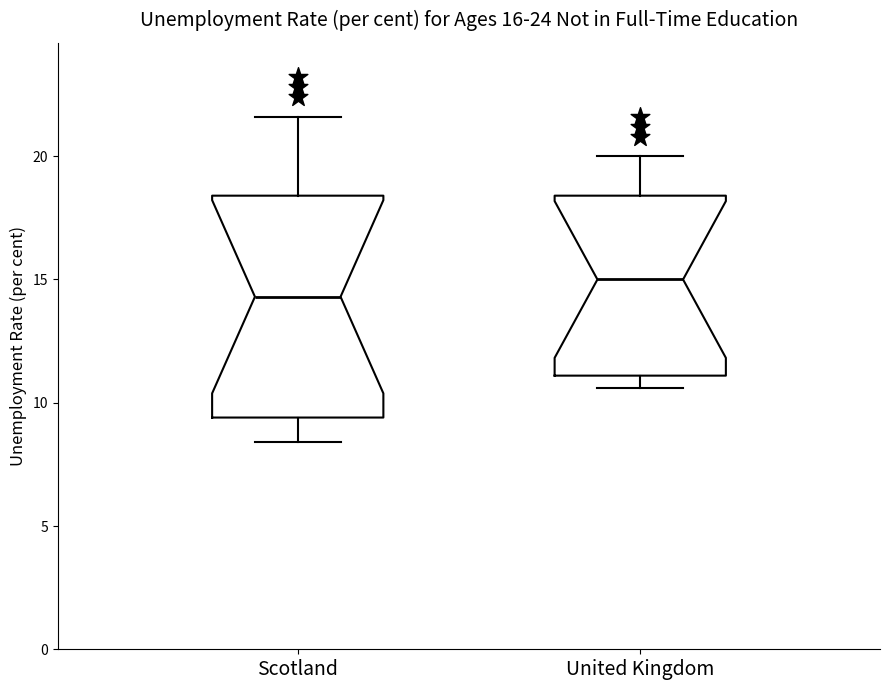

Which box has the lowest median line?

Scotland